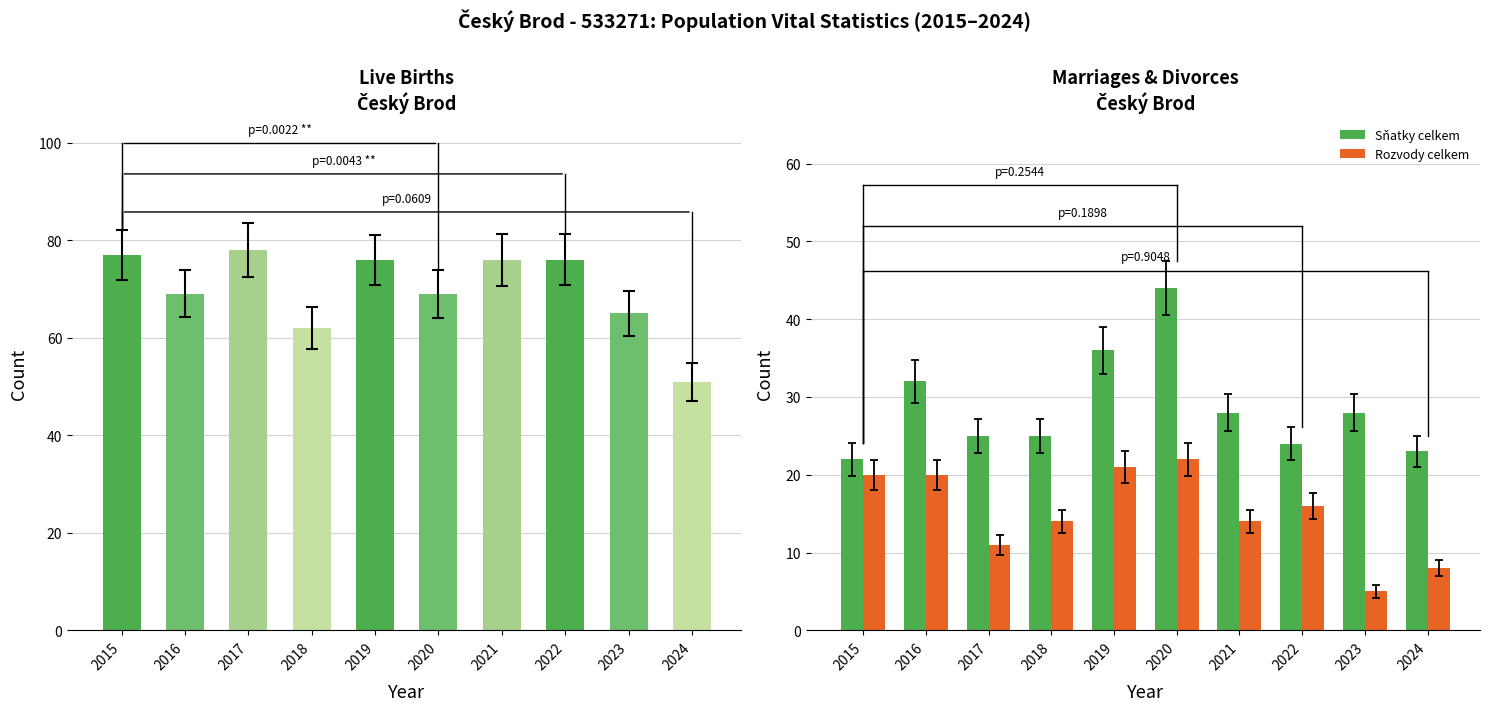

How many data points does each series have?

10